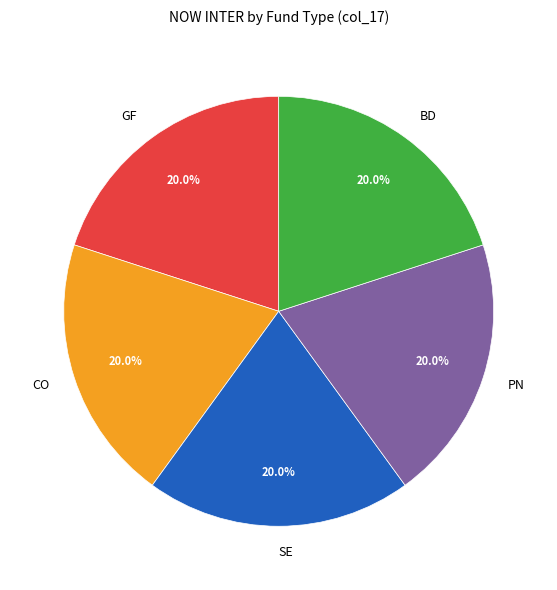

Does any single category account for the majority?

No